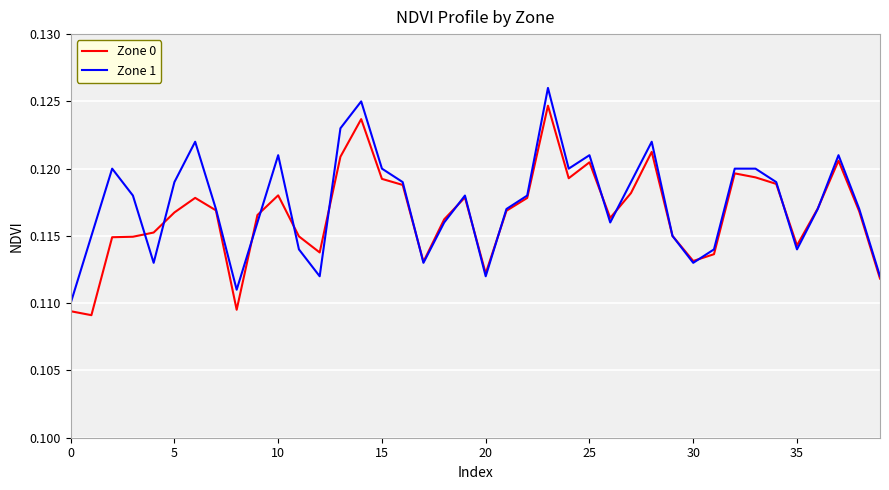

List the series in order of their peak value, highest first.

Zone 1, Zone 0